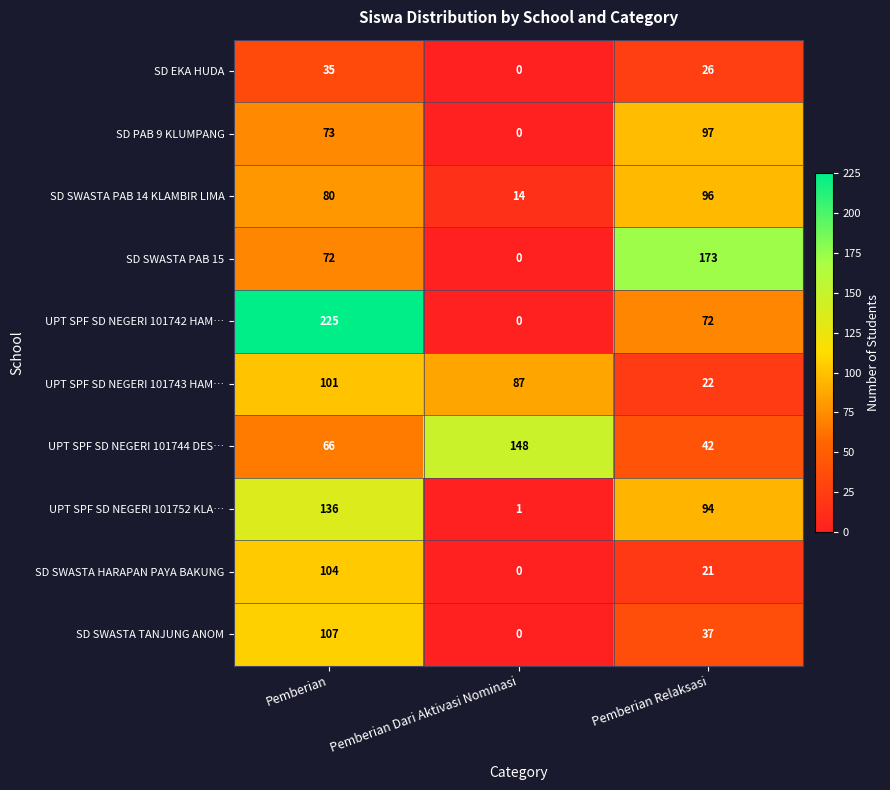

What is the sum of all UPT SPF SD NEGERI 101742 HAM… values?

297